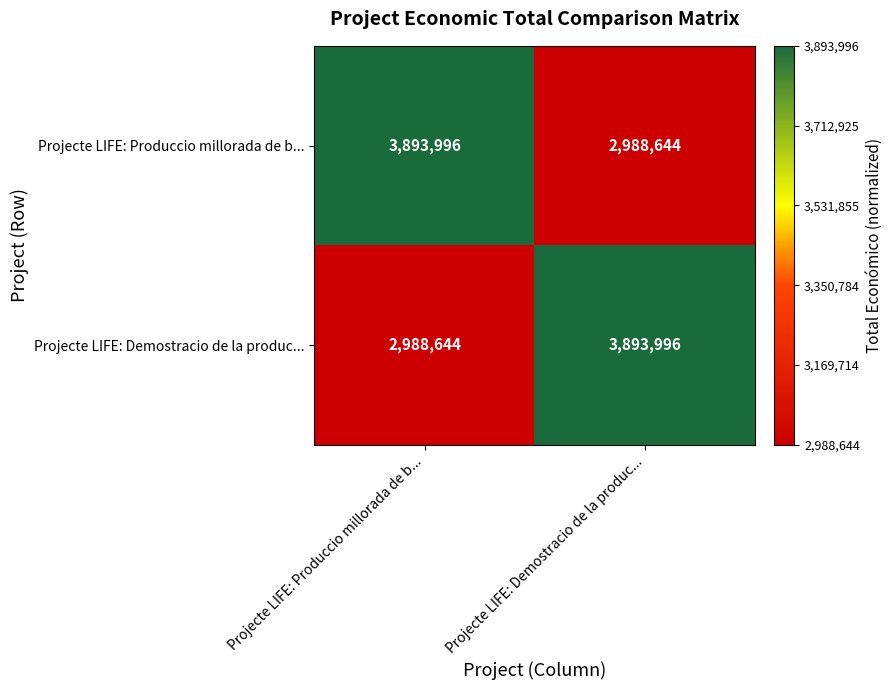

What is the total value across all series at Projecte LIFE: Produccio millorada de b...?

6882640